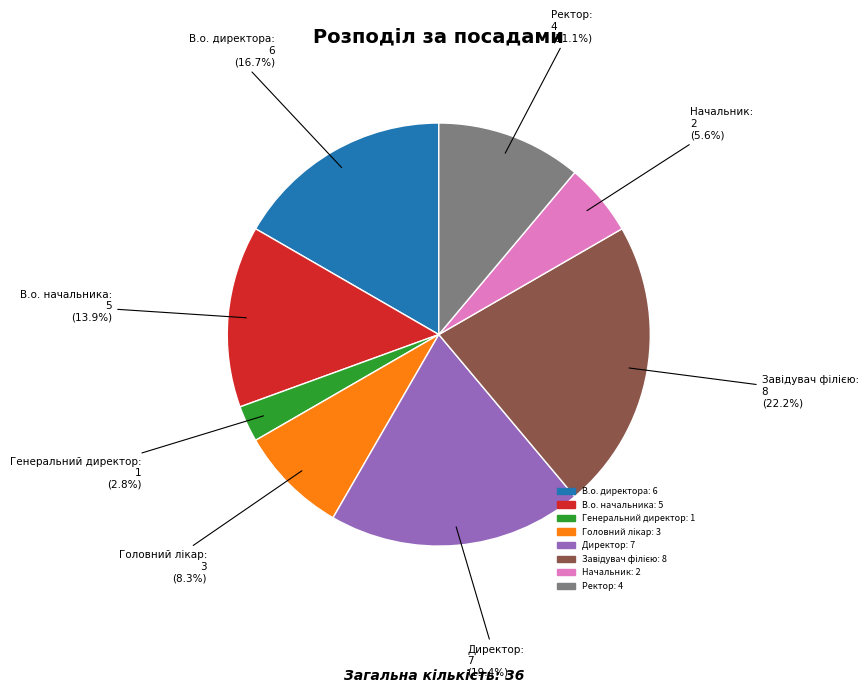

What is the ratio of the value at В.о. директора to the value at Начальник?

3.0